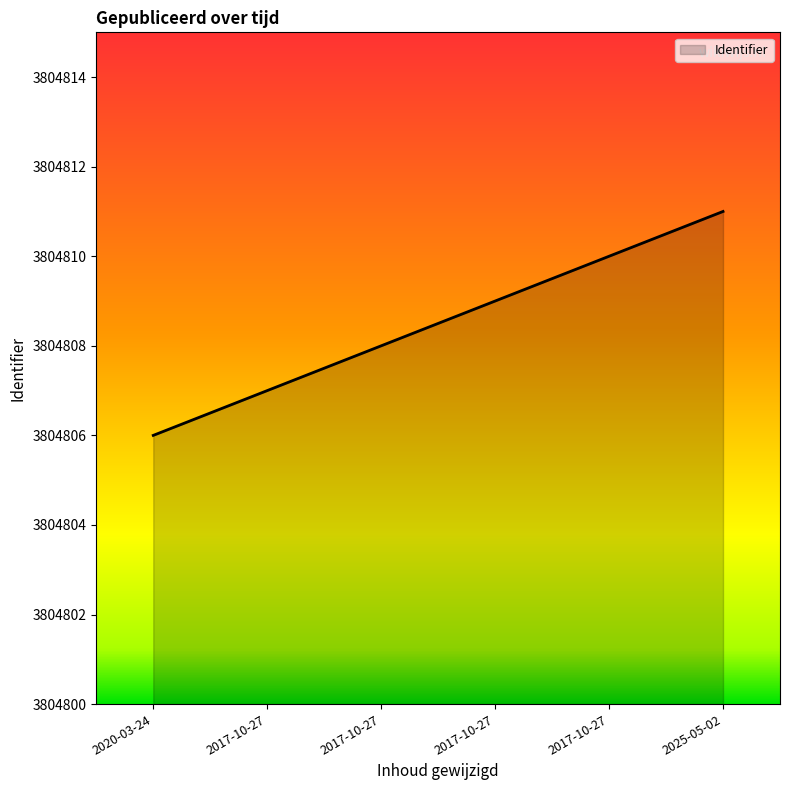

Where is the data nearest to the value 3804808?

2017-10-27